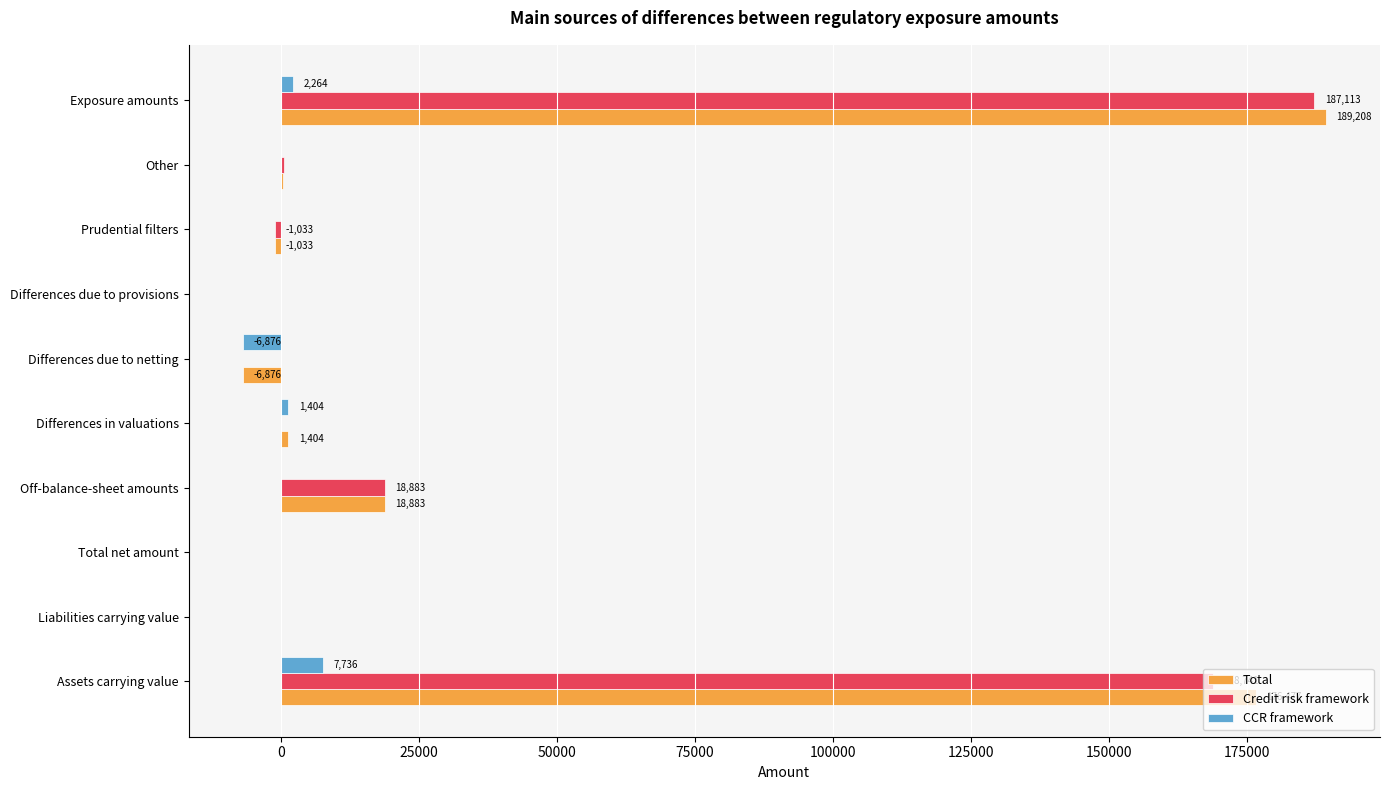

The value of Total at Off-balance-sheet amounts is 18883. True or false?

True